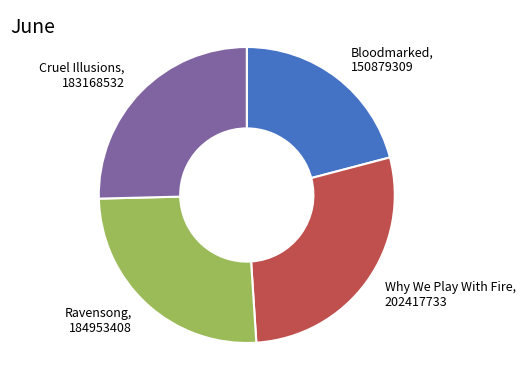

The Why We Play With Fire, 202417733 slice represents 28% of the pie. True or false?

True